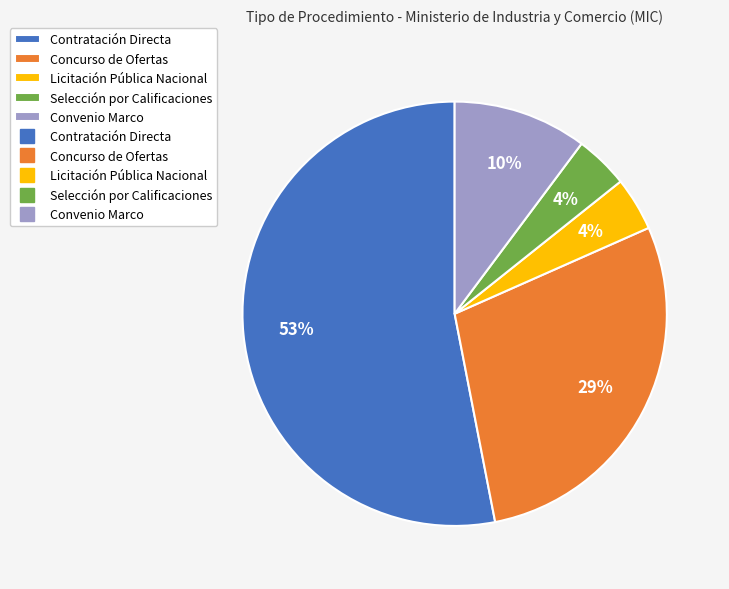

To the nearest percent, what is the difference between the largest and smallest slice percentages?

49%